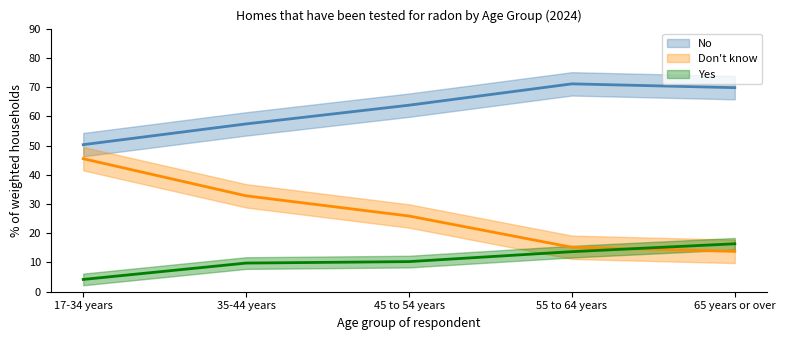

Between 35-44 years and 65 years or over, which series saw the biggest shift?

Don't know